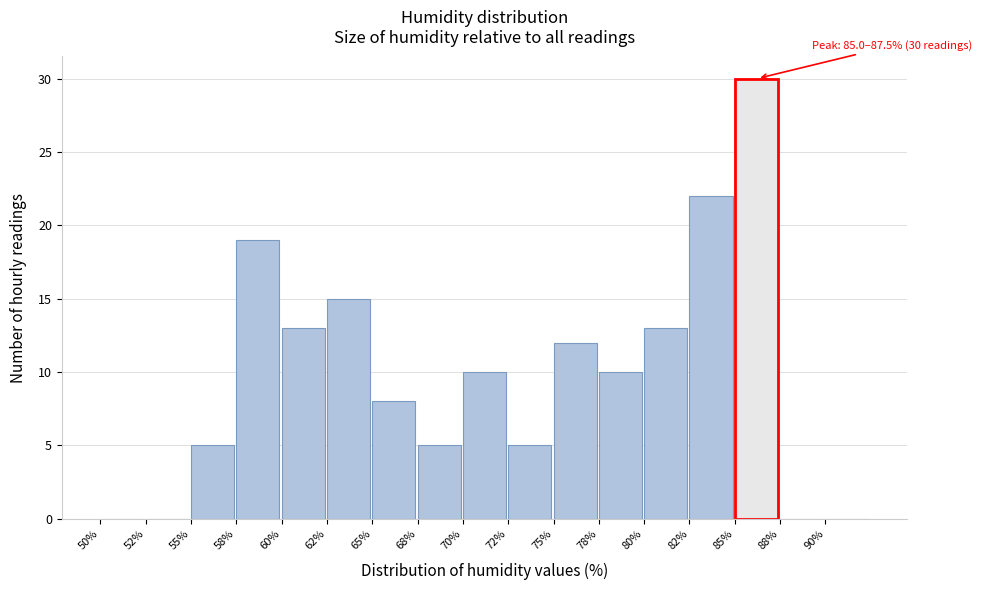

Reading right to left, transcribe all the data shown in this chart.

90%=0	88%=0	85%=30	82%=22	80%=13	78%=10	75%=12	72%=5	70%=10	68%=5	65%=8	62%=15	60%=13	58%=19	55%=5	52%=0	50%=0